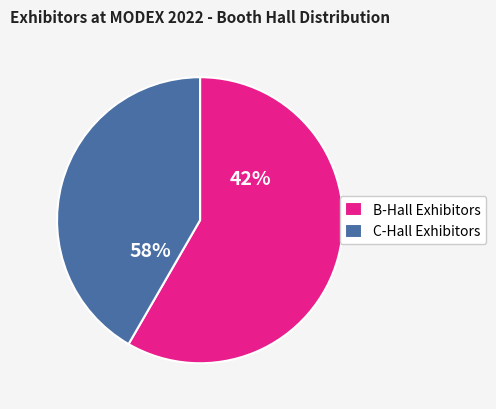

True or false: LUCID Vision Labs, Inc. accounts for 2% of the total.

False